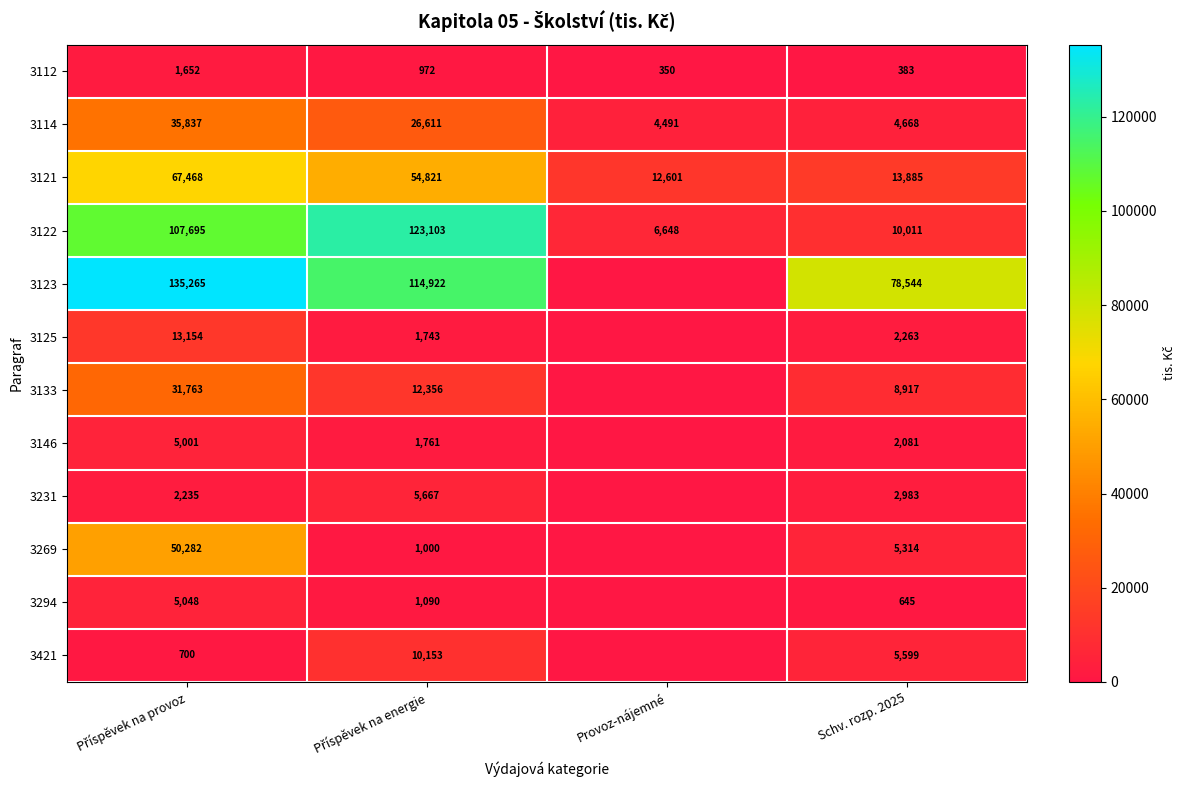

How many distinct data groups are displayed?

12